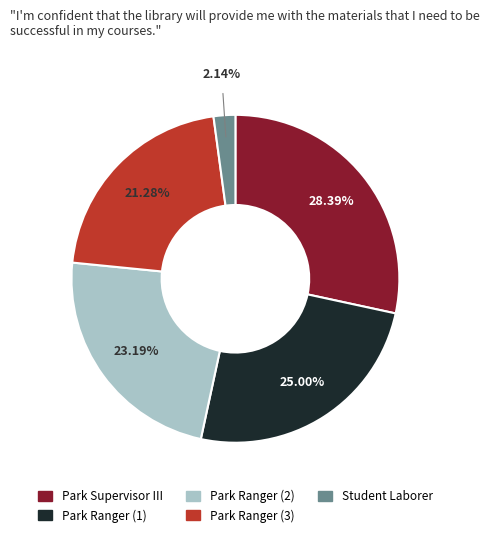

Is there any slice that represents more than half of the pie?

No